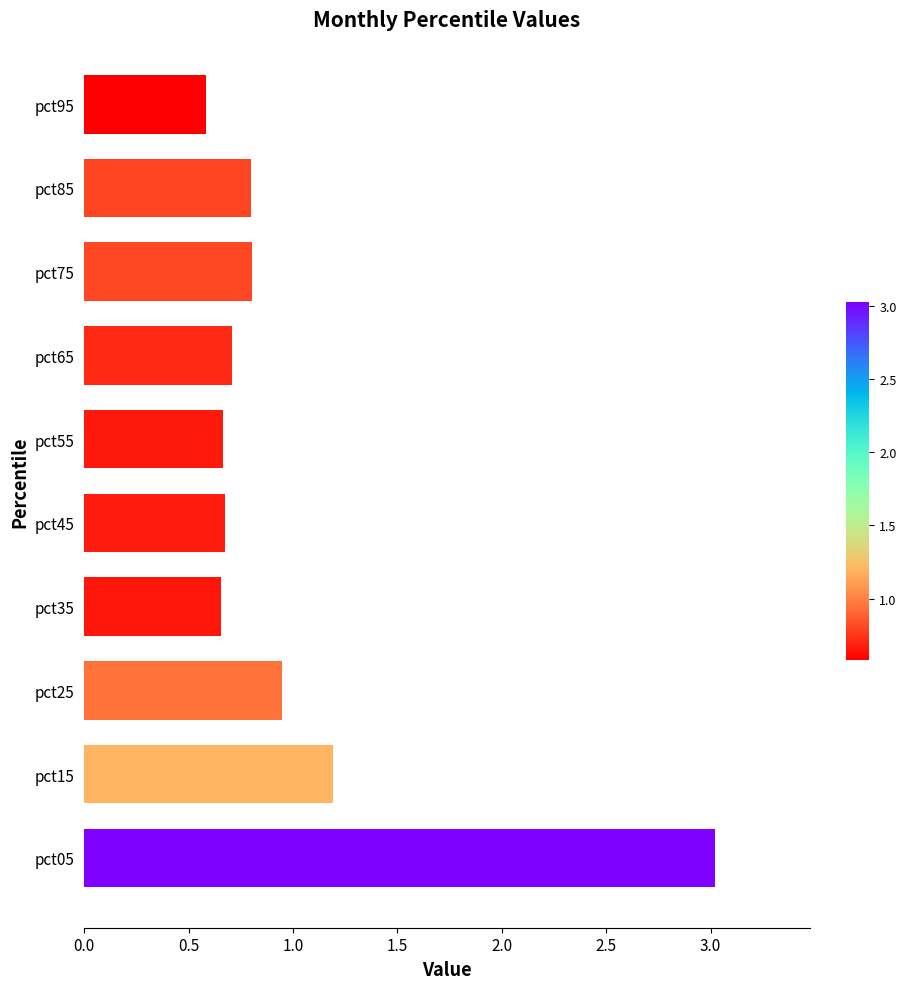

Where is the data nearest to the value 1?

pct25